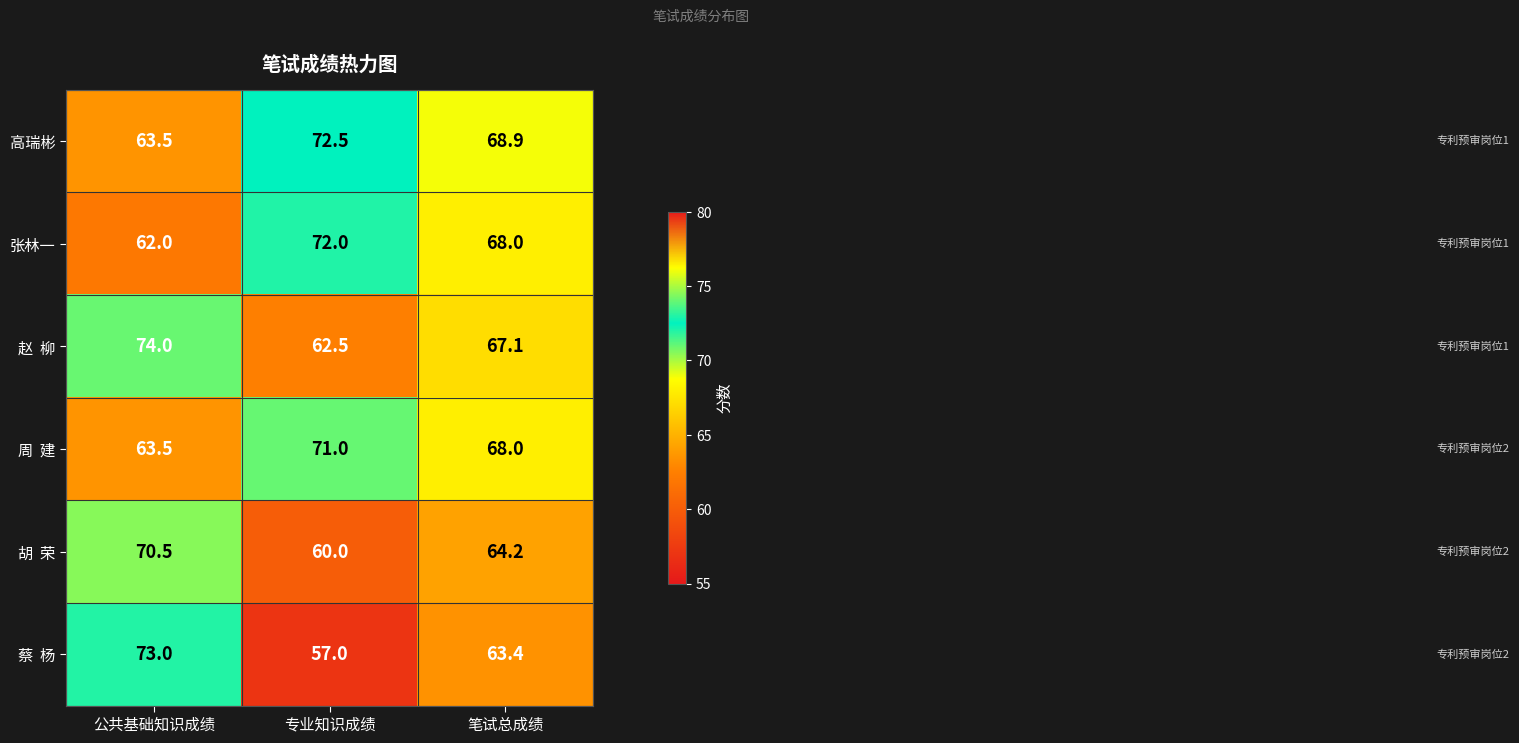

What is the minimum value shown in the chart?

57.0